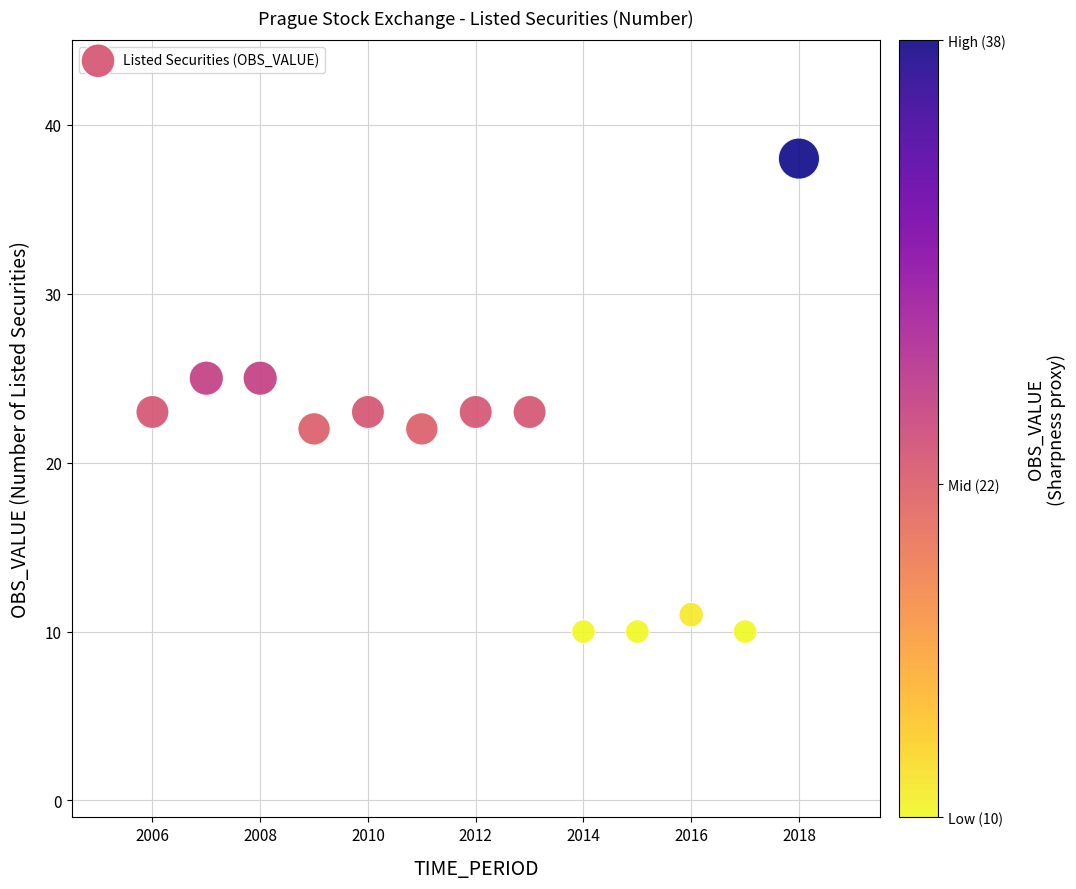

What is the range of X values (max minus min)?

12